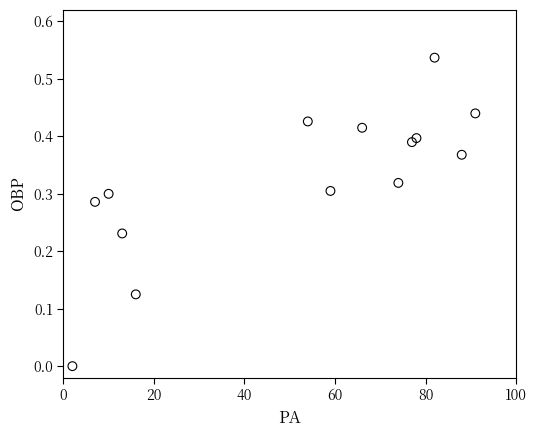

What is the range of X values (max minus min)?

89.0